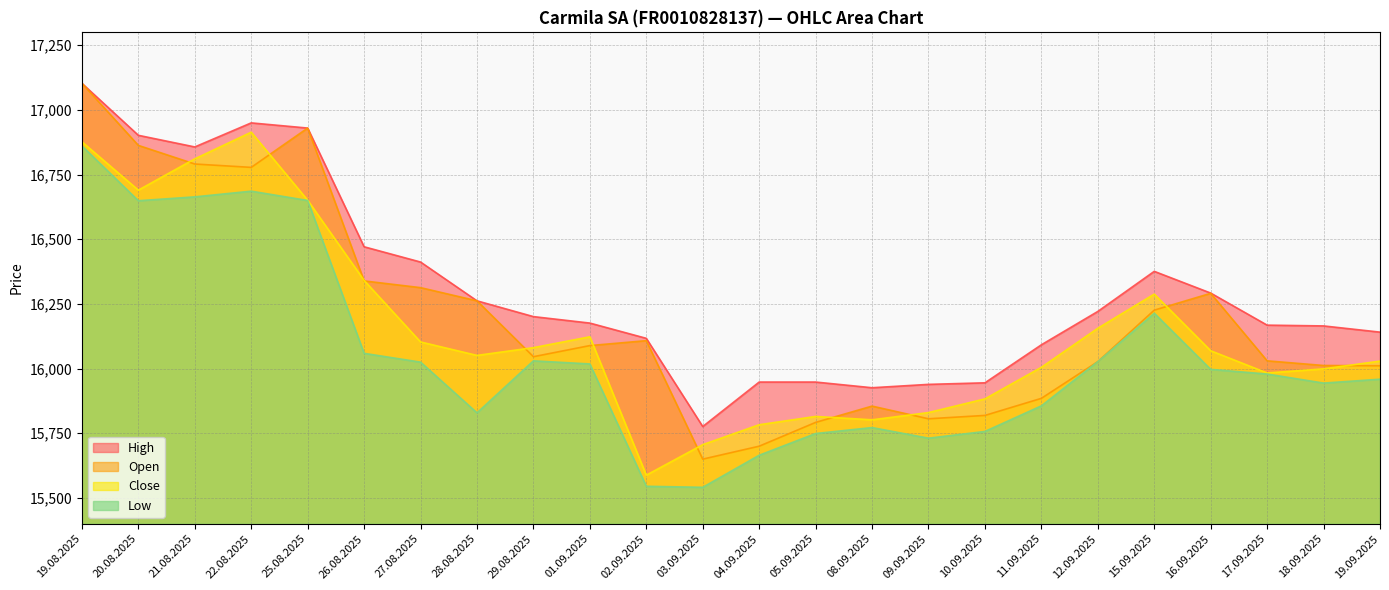

At which category is the sum across all series the highest?

19.08.2025